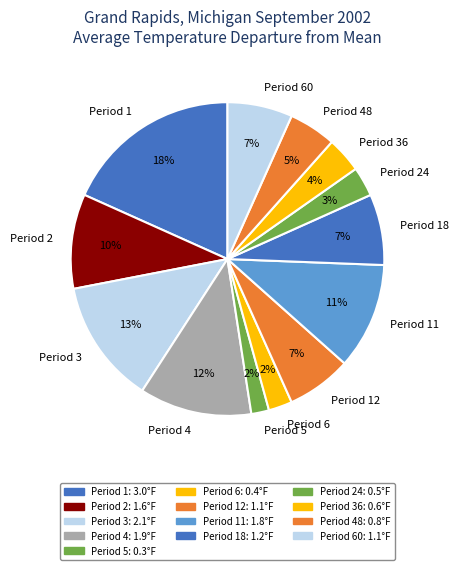

Is there a majority slice in this chart?

No